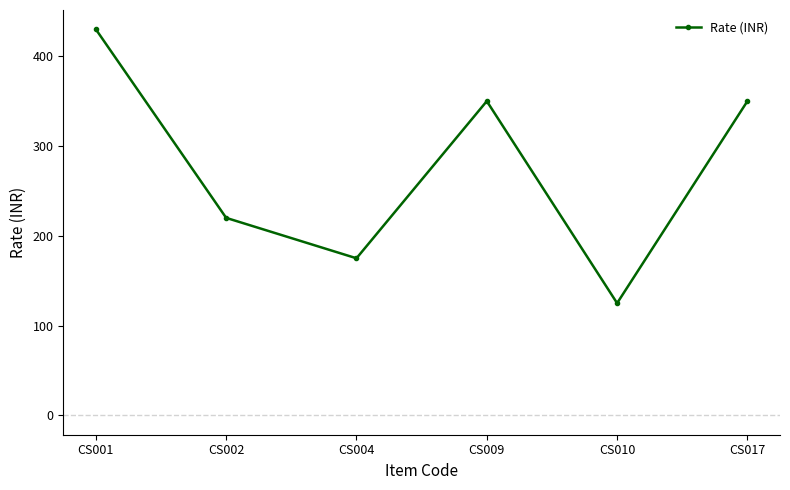

The chart shows a value of 365 at CS002. True or false?

False